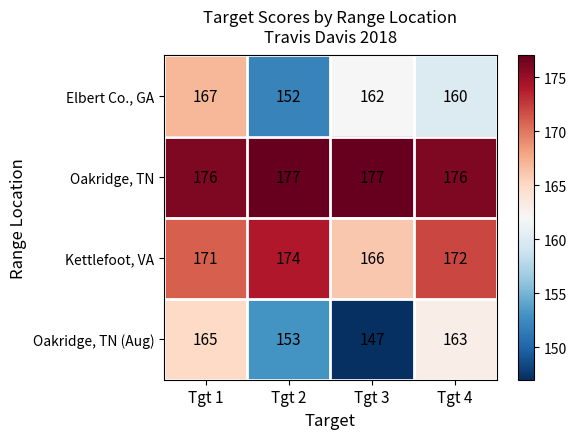

Count the Kettlefoot, VA values in the range 171 to 174.

3